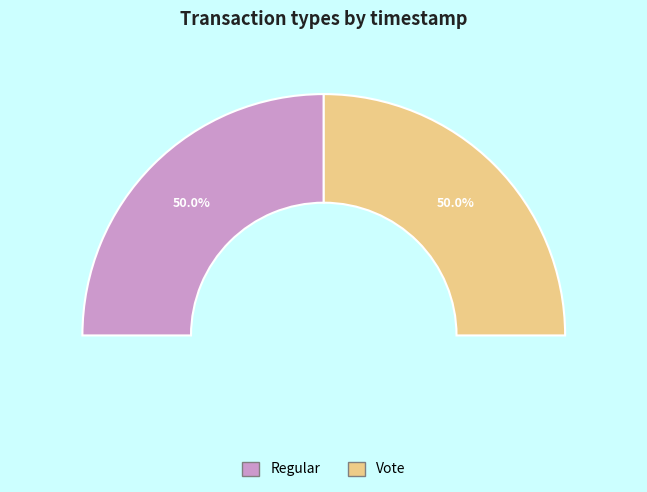

What is the ratio of the value at Regular to the value at Vote?

1.0